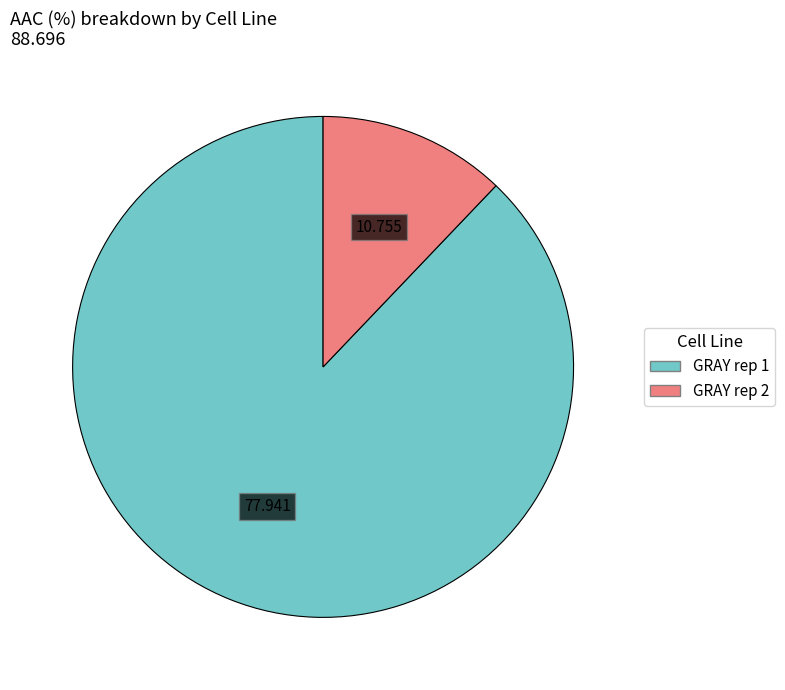

Is there any slice that represents more than half of the pie?

Yes